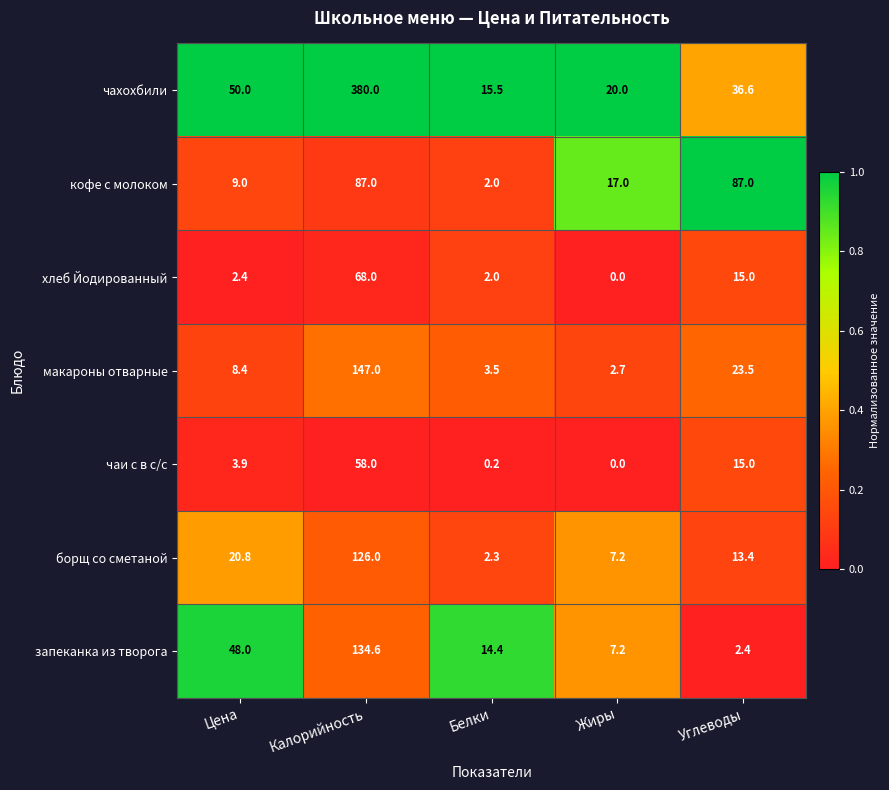

Which series has the largest total across all categories?

чахохбили